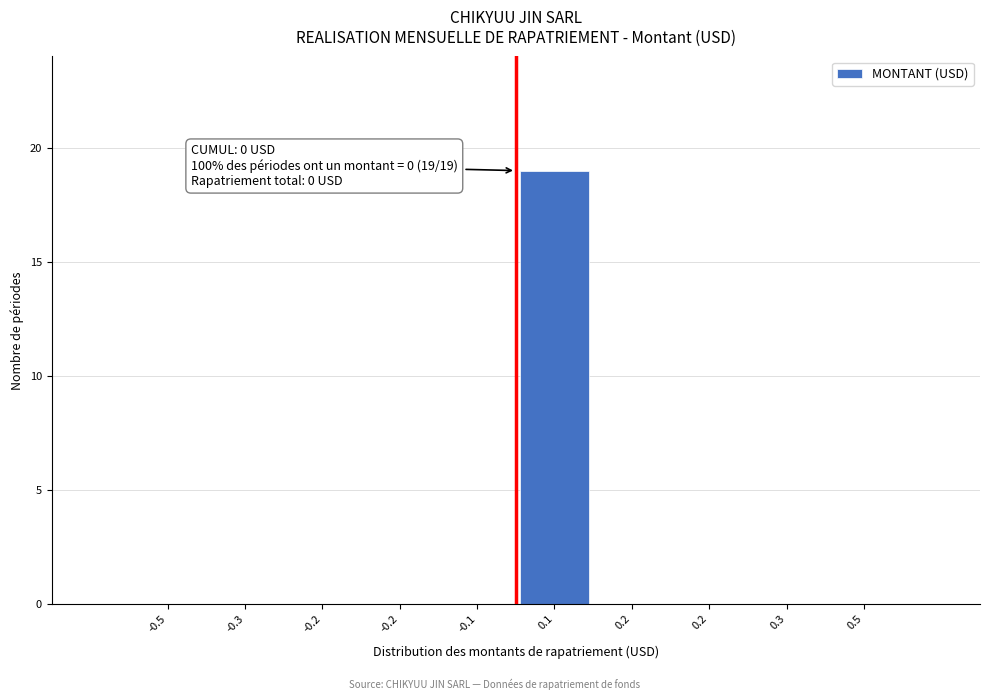

Are the bars horizontal?

No